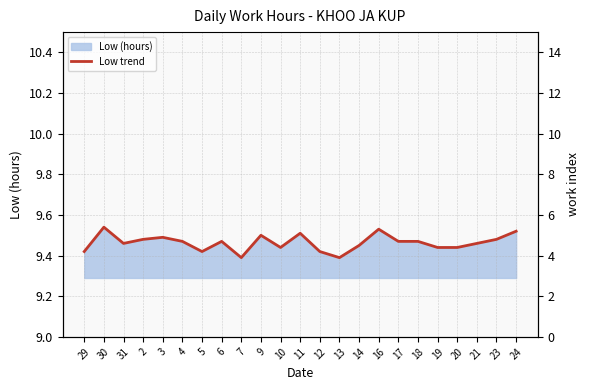

The chart shows a value of 5.3 at 10. True or false?

False